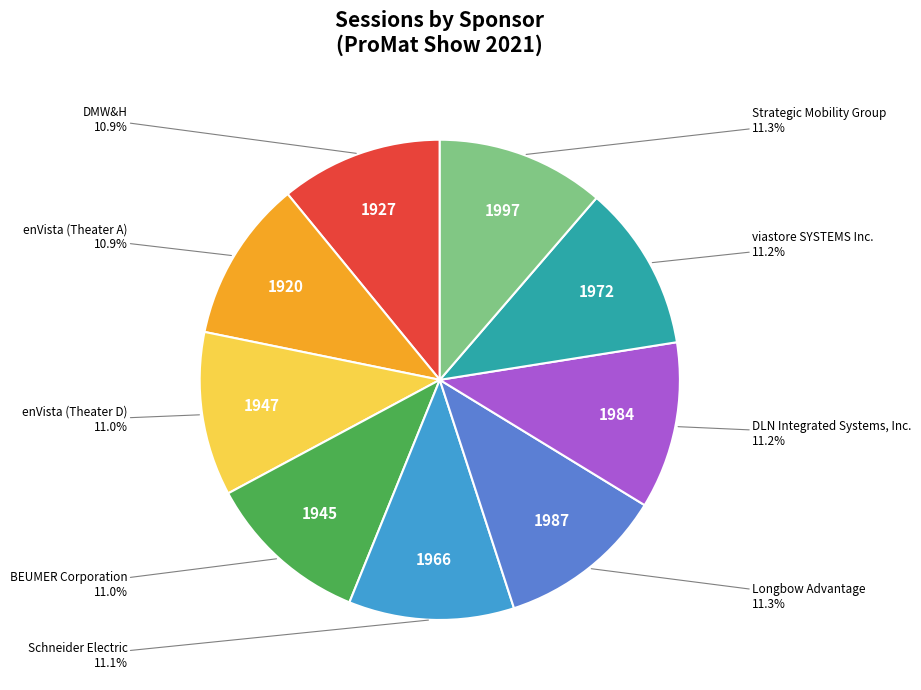

Is there a majority slice in this chart?

No